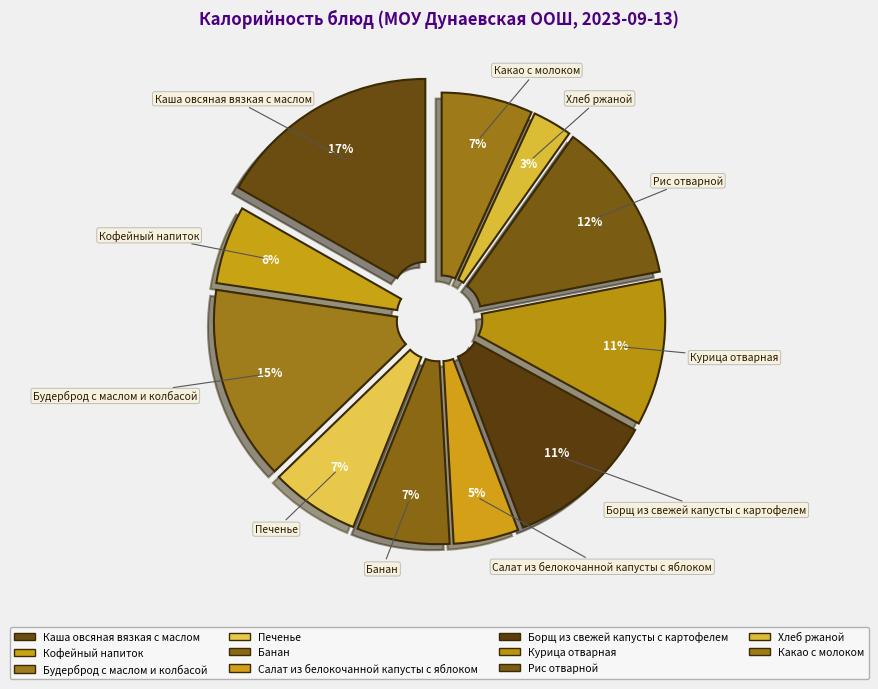

To the nearest percent, what is the difference between the largest and smallest slice percentages?

14%